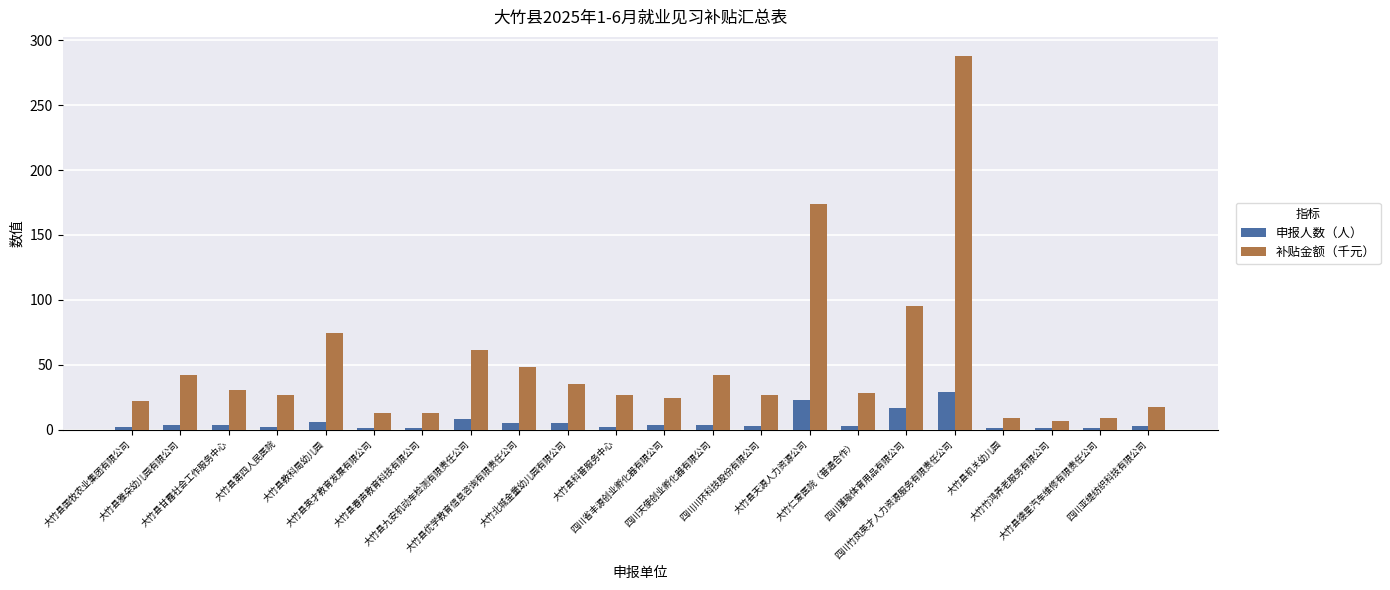

How many bars are there in each group?

2